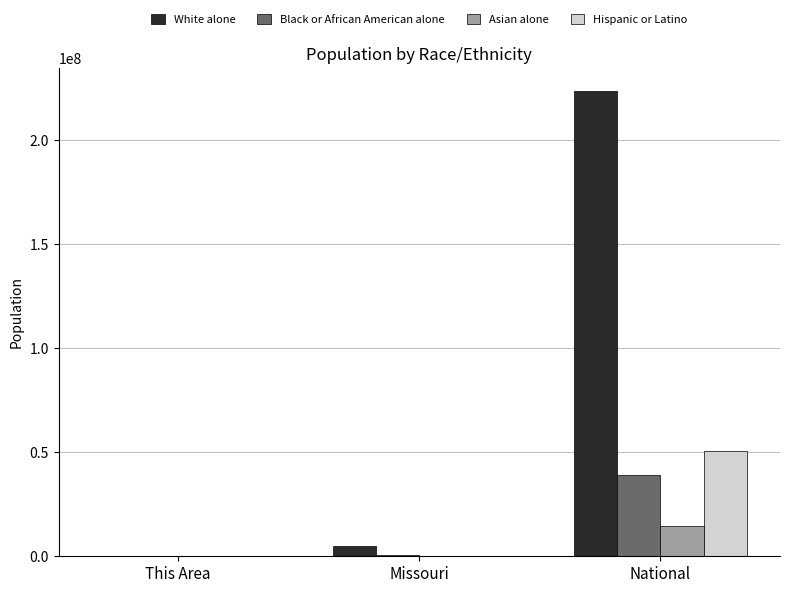

What are all the series names shown in the legend?

White alone, Black or African American alone, Asian alone, Hispanic or Latino